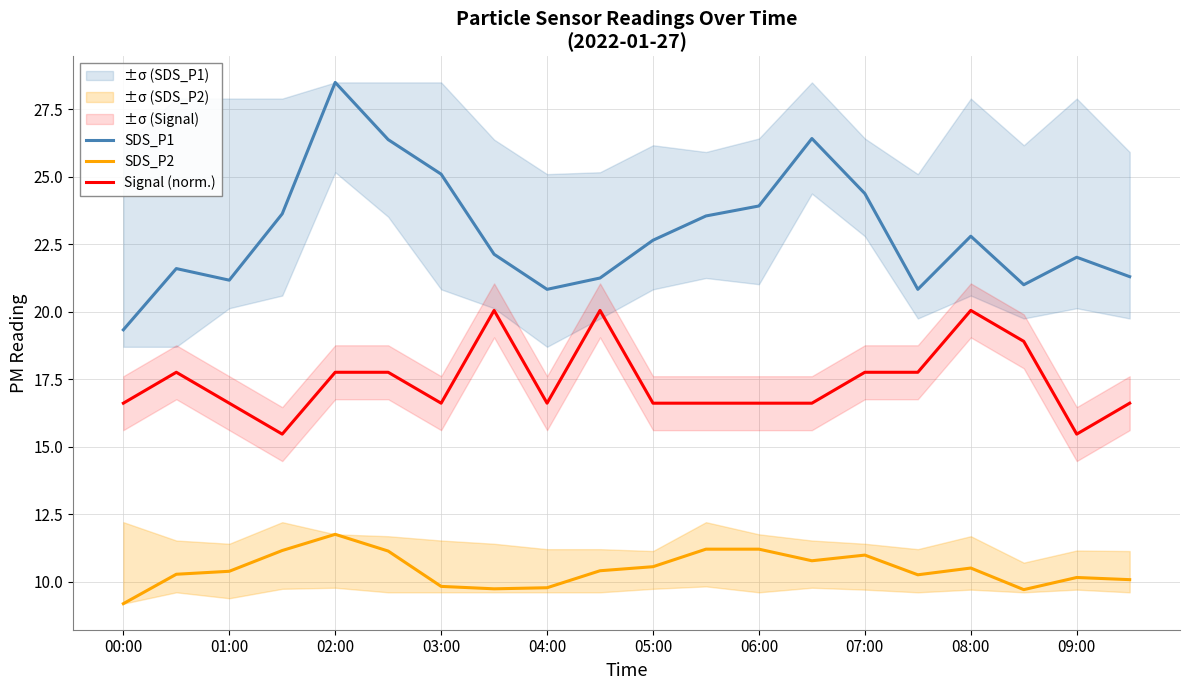

How many series are shown in this chart?

3